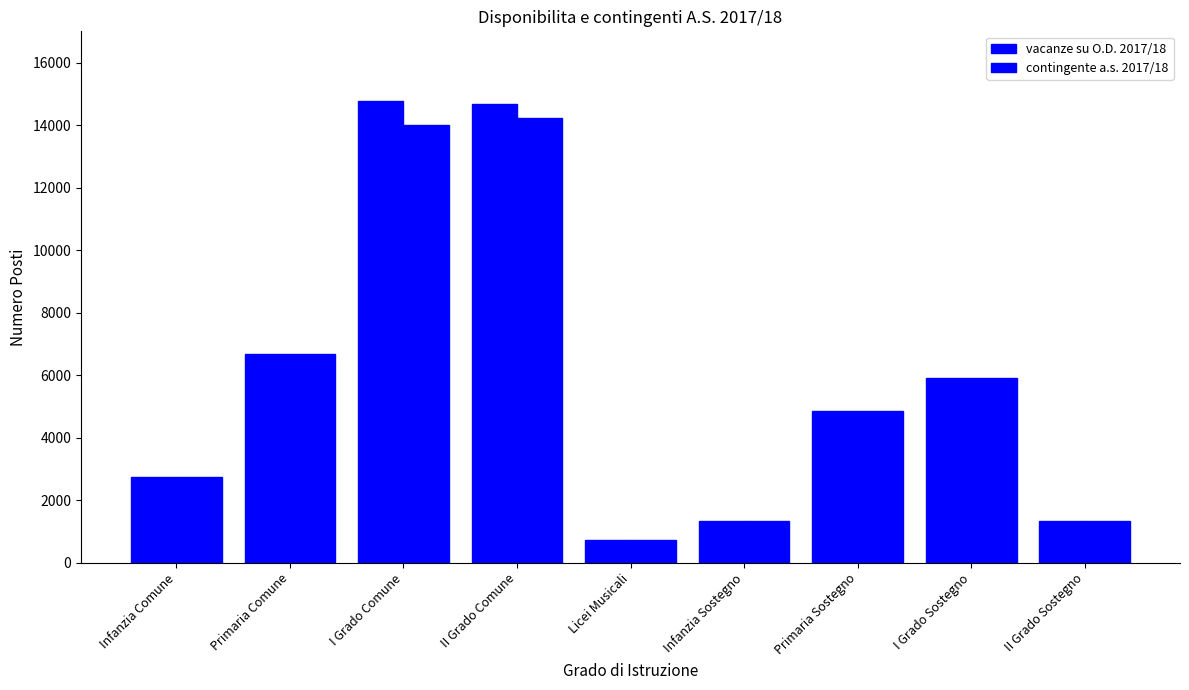

How many data points does each series have?

9